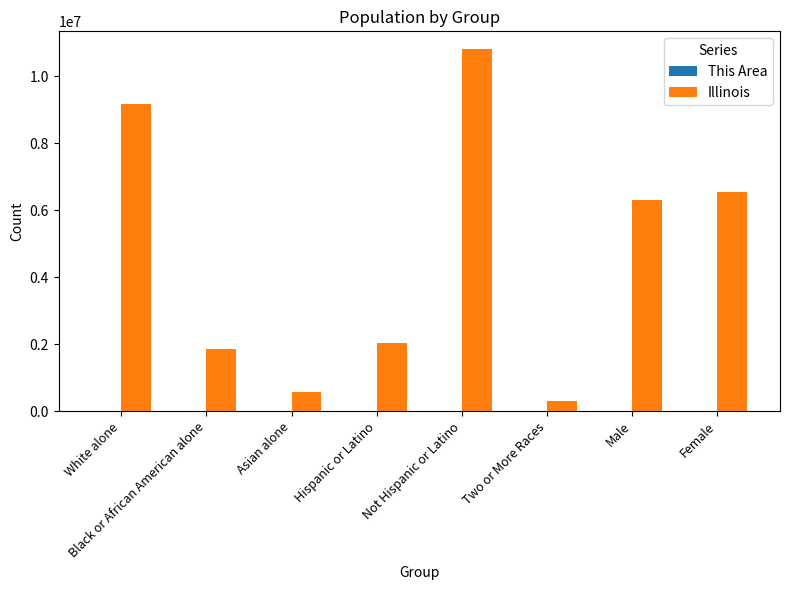

Which series has the largest total across all categories?

Illinois